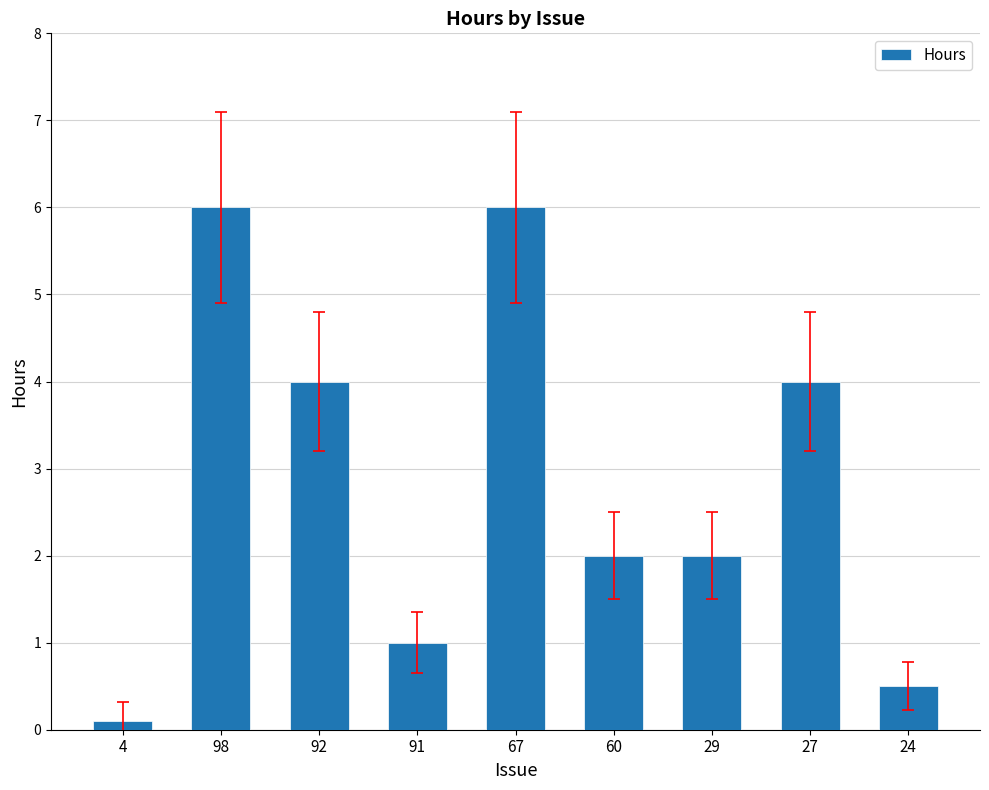

What is the sum of all values?

25.6